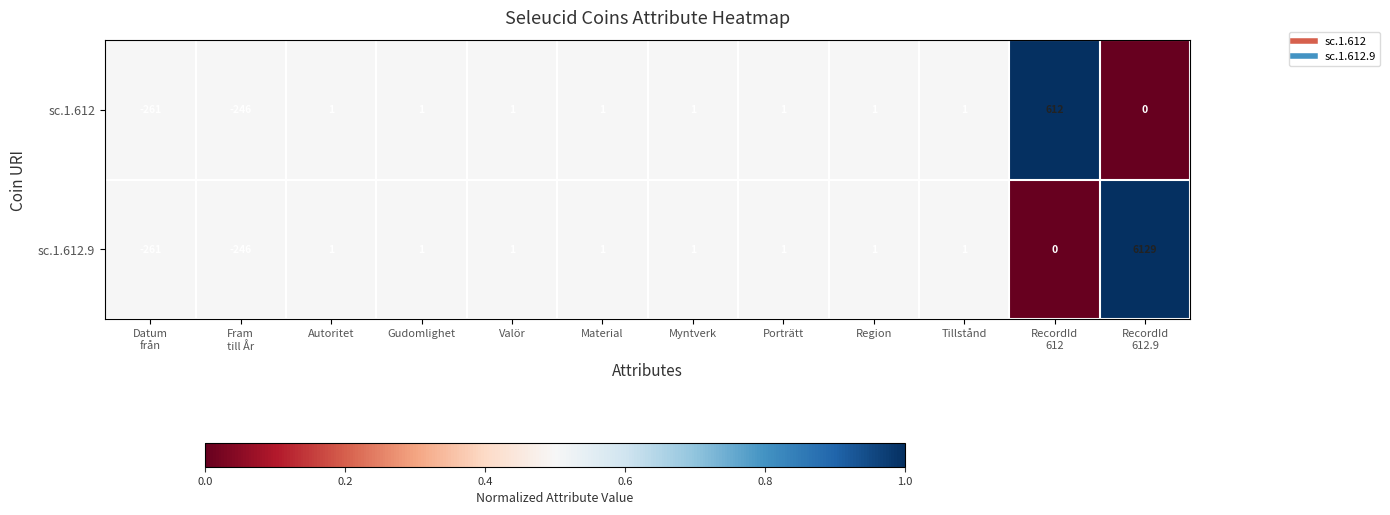

Rank the series by their maximum value, from lowest to highest.

sc.1.612, sc.1.612.9